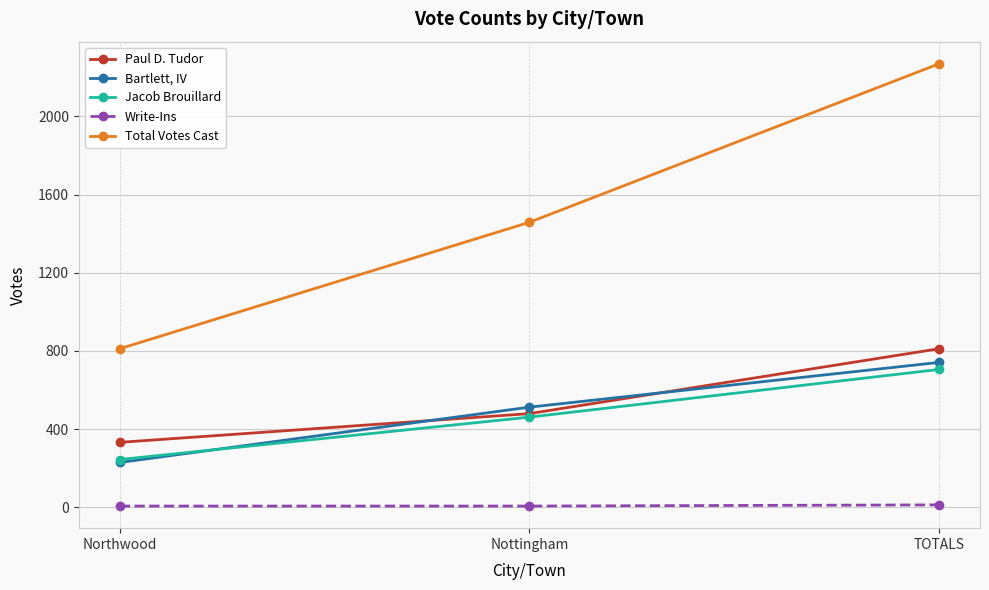

What is the difference between the second highest and minimum values in the Bartlett, IV series?

283